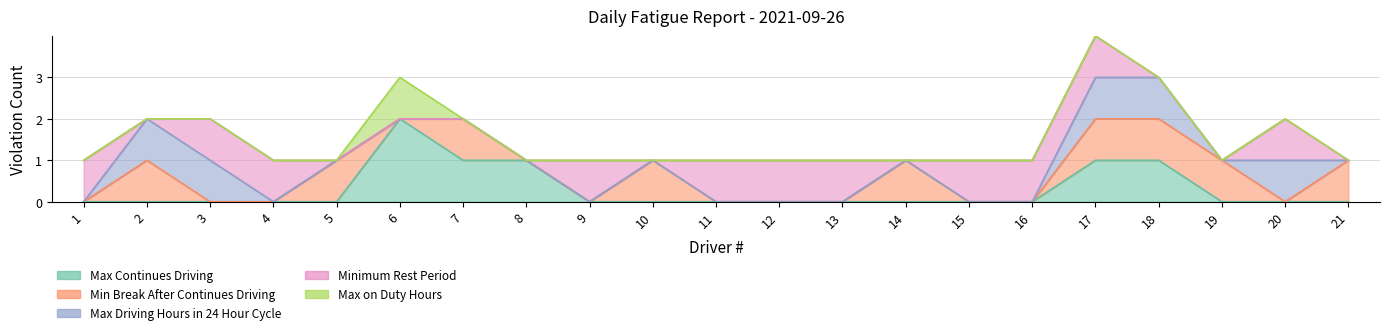

What is the average value of the Minimum Rest Period series?

1